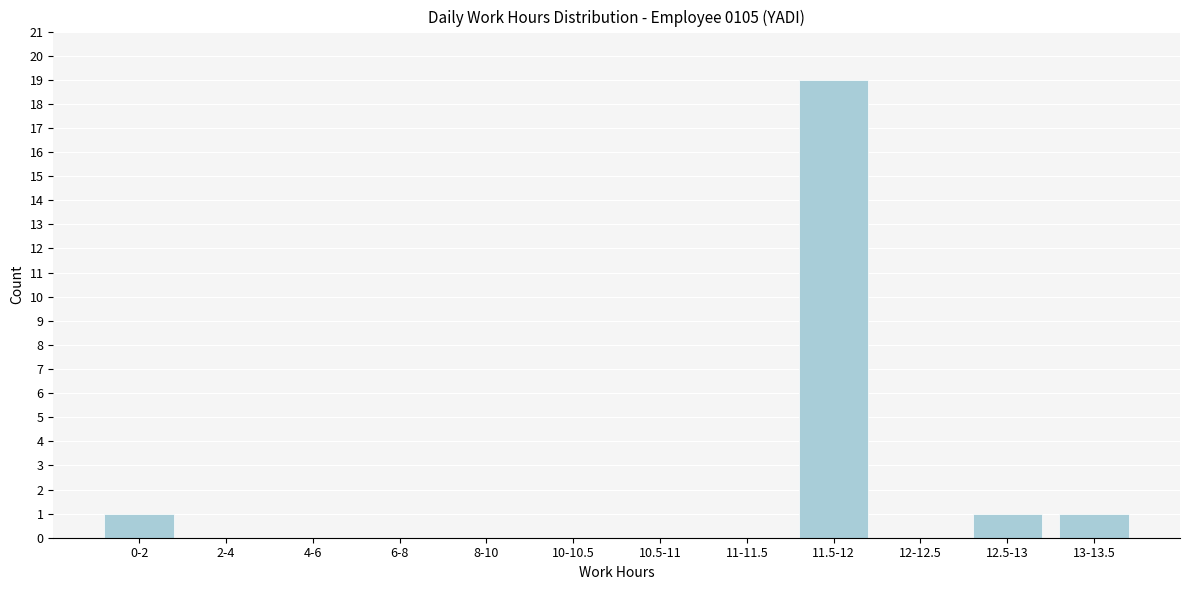

Reading left to right, what are all the values shown in this chart?

0-2=1	2-4=0	4-6=0	6-8=0	8-10=0	10-10.5=0	10.5-11=0	11-11.5=0	11.5-12=19	12-12.5=0	12.5-13=1	13-13.5=1